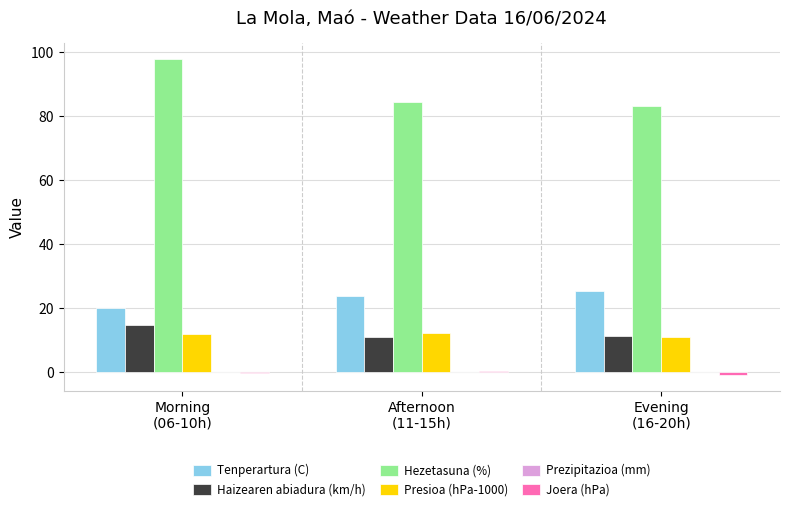

What position from the right is Afternoon
(11-15h)?

2